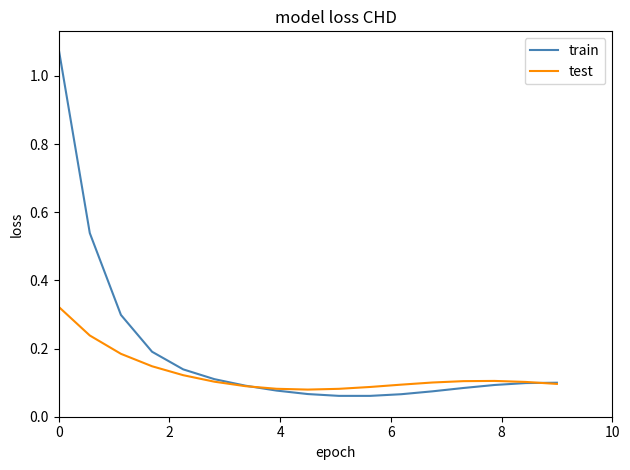

List the series in order of their peak value, lowest first.

test, train